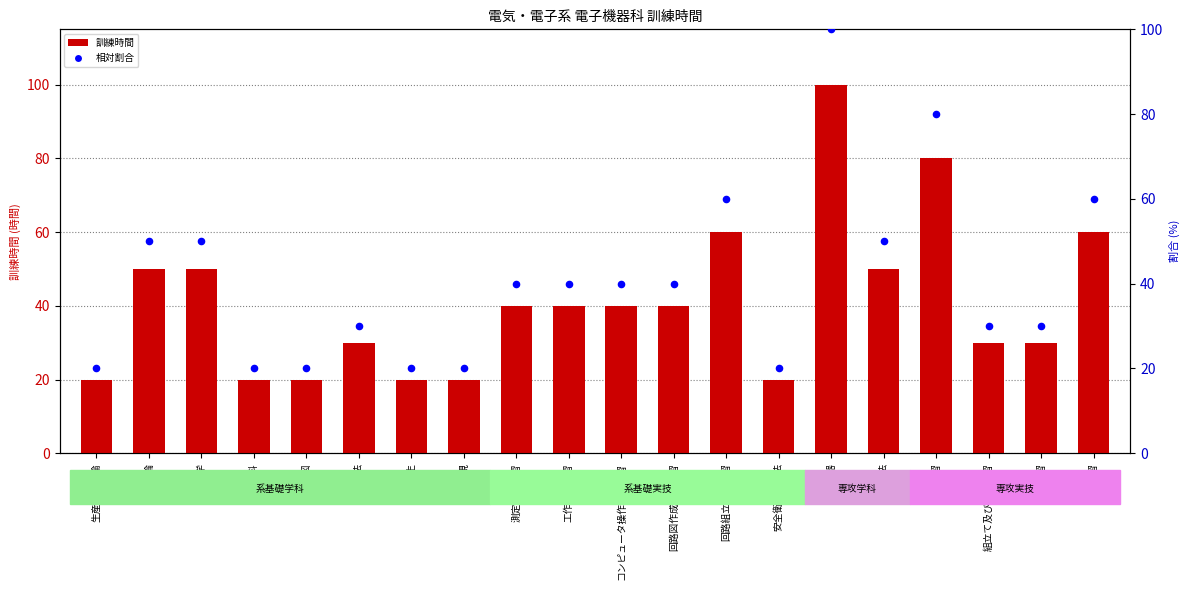

Which series reaches the maximum Y coordinate?

訓練時間